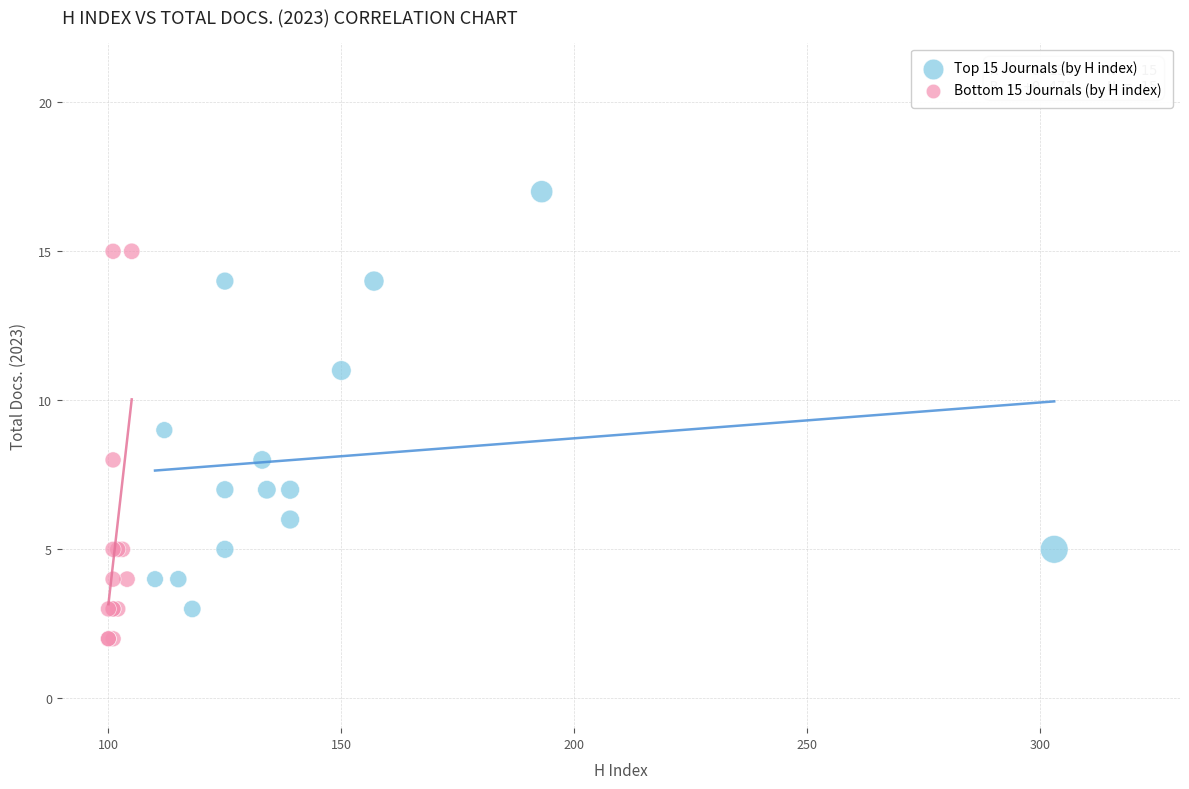

Which series contains the highest Y value?

Top 15 Journals (by H index)